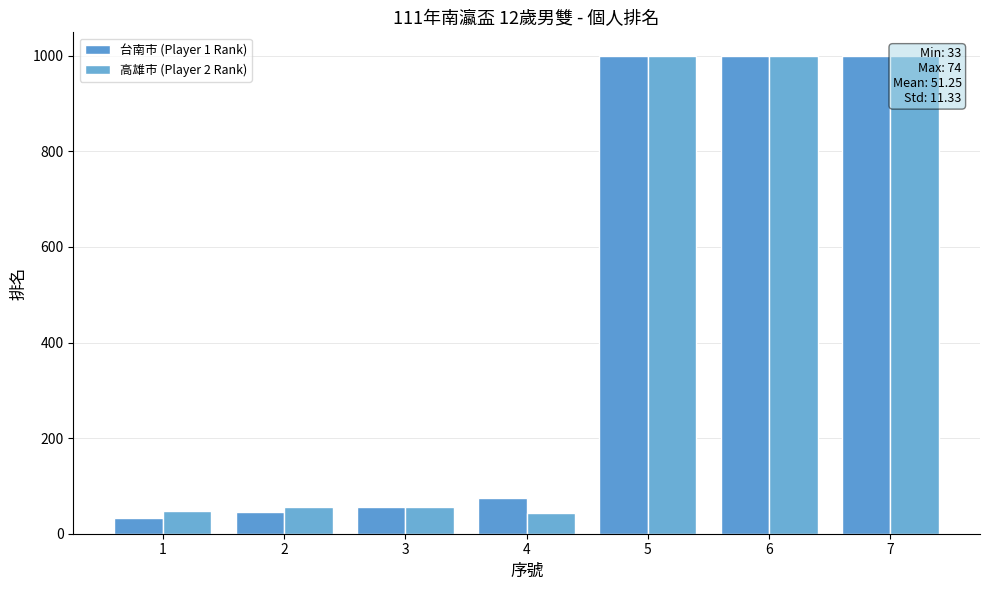

What is the difference between the highest and lowest values at 1?

15